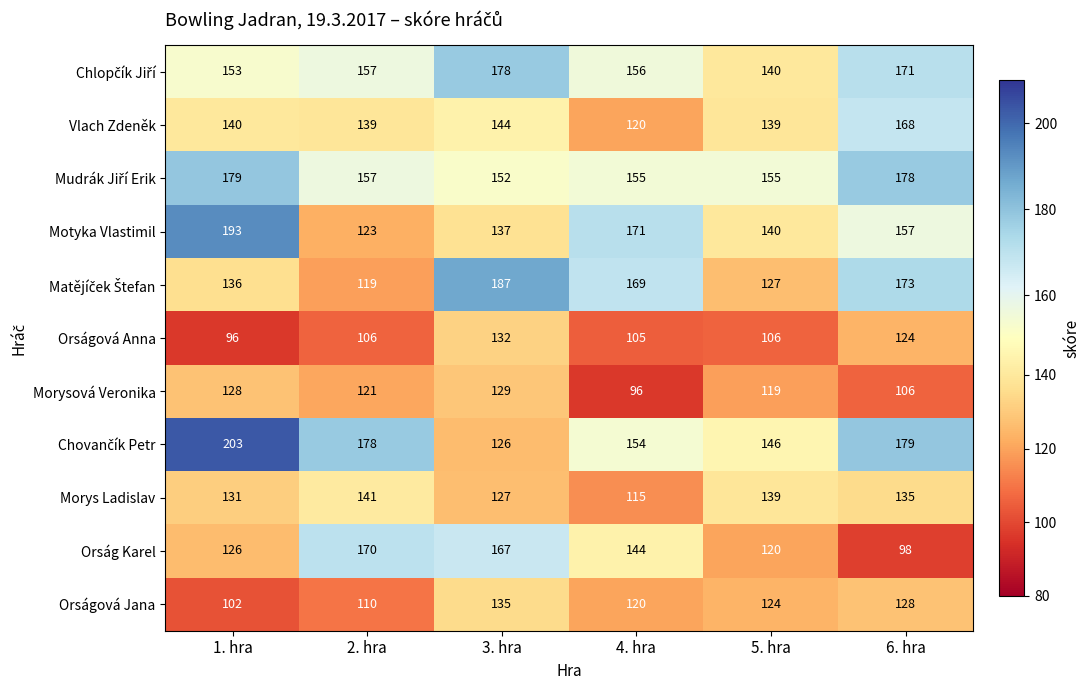

What is the total value across all series at 1. hra?

1587